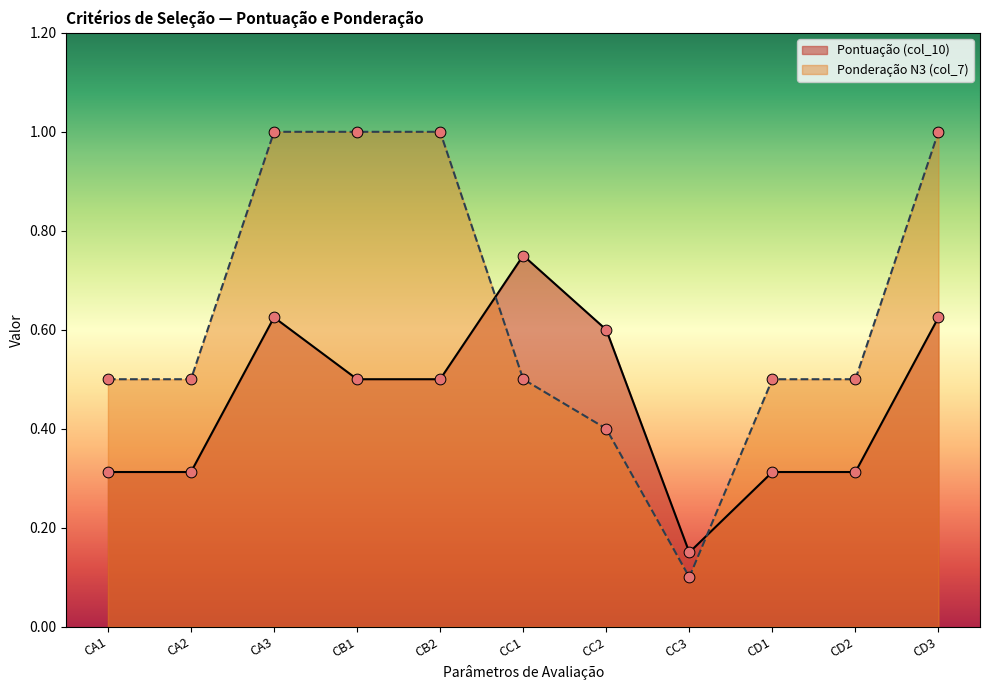

What are all the series names shown in the legend?

Pontuação (col_10), Ponderação N3 (col_7)